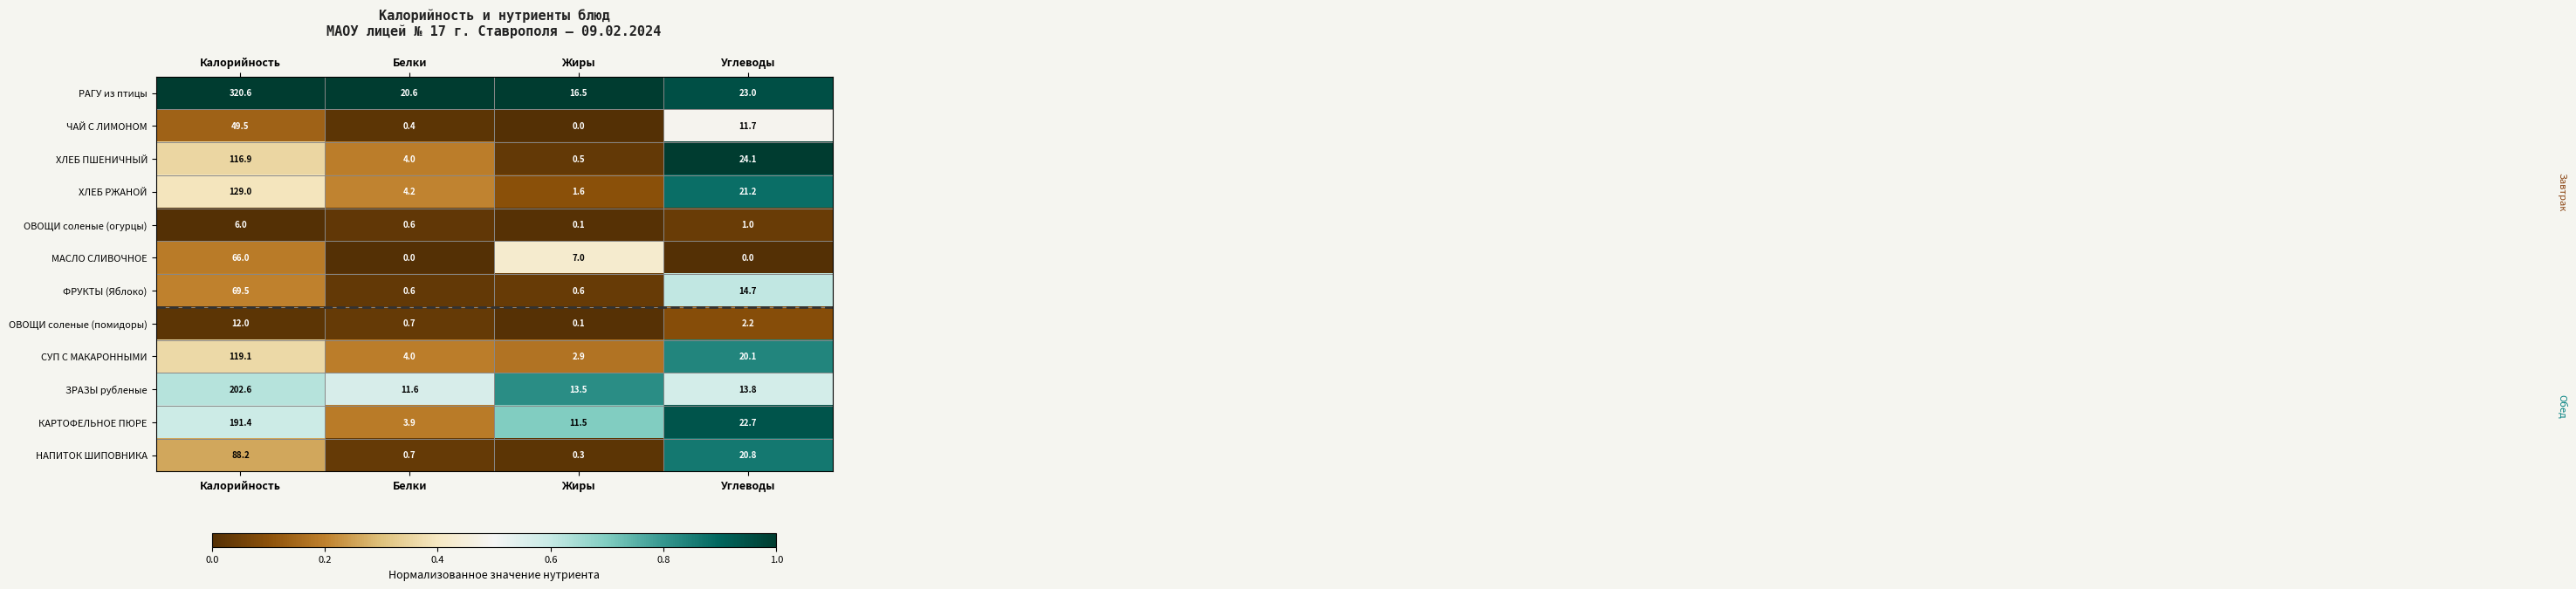

What is the spread (max minus min) of values at Калорийность?

314.6